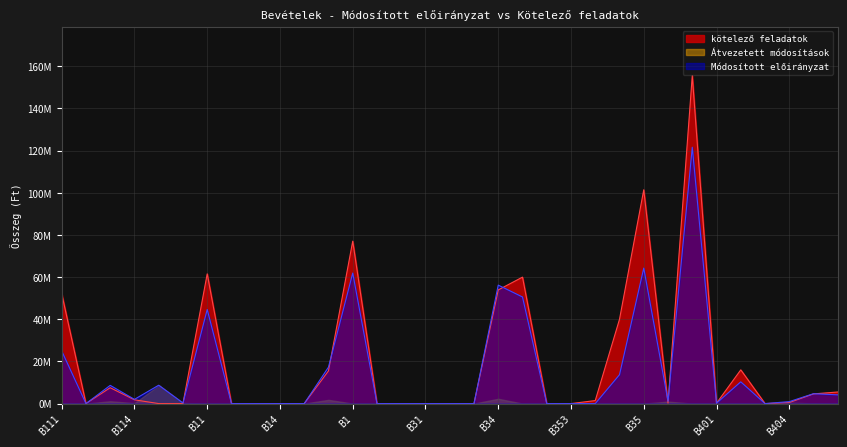

Where do kötelező feladatok and Módosított előirányzat first cross each other?

B116 and B11